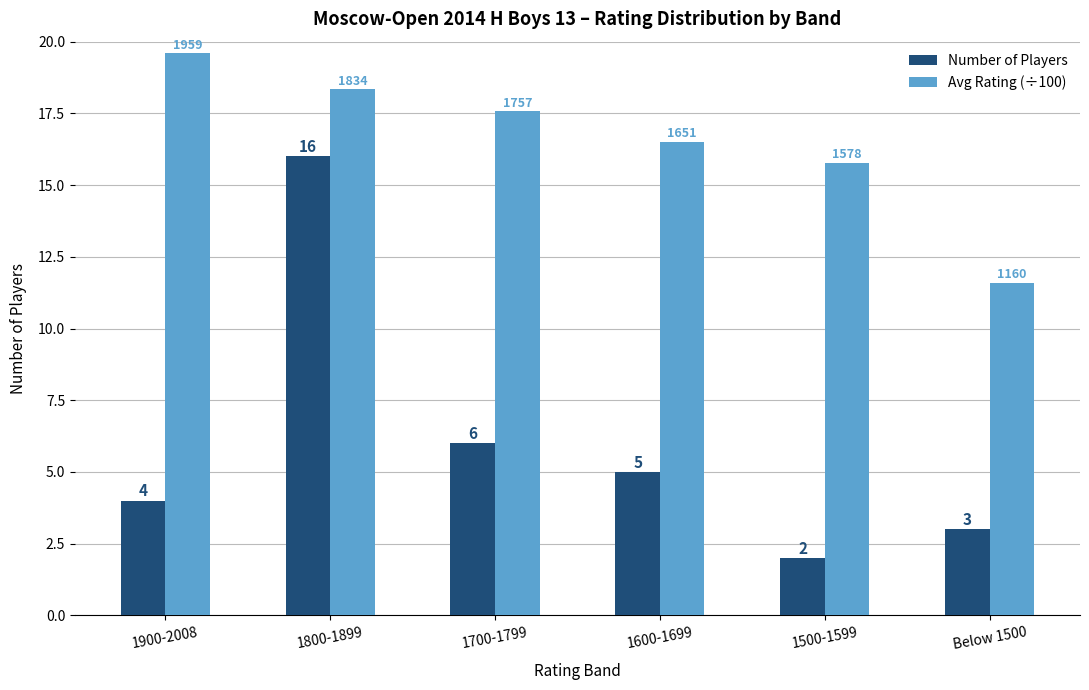

What is the total value across all series at 1800-1899?

34.3